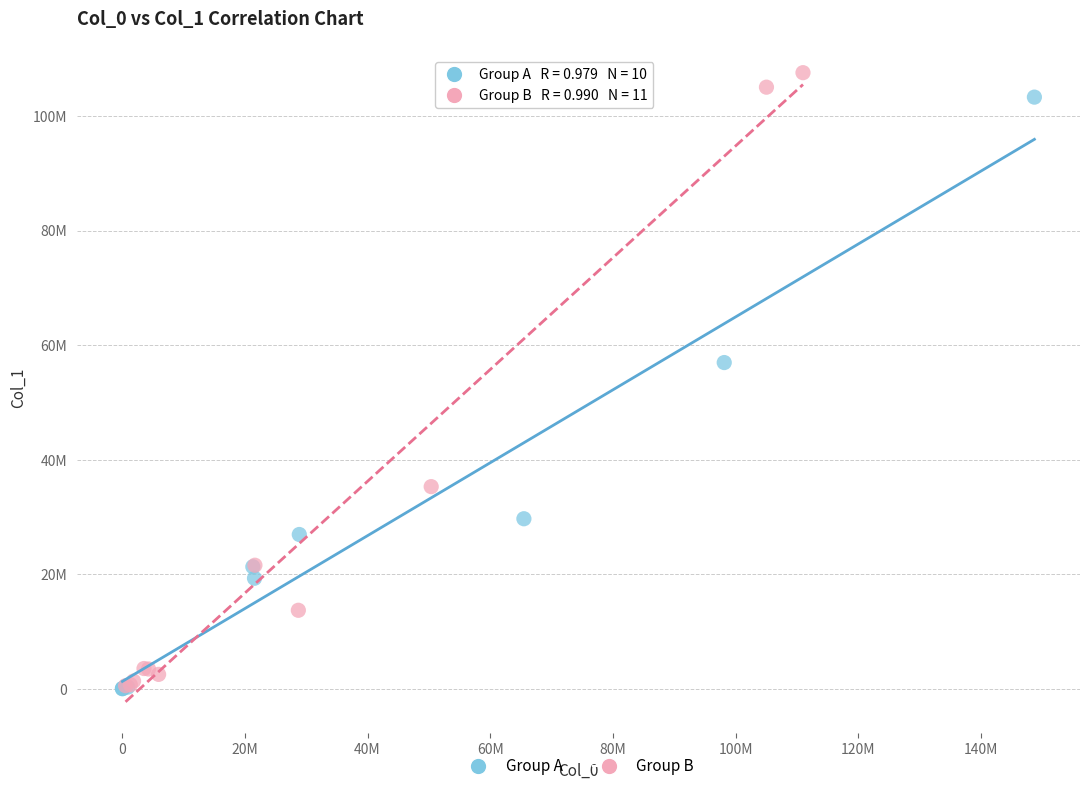

What are all the series names shown in the legend?

Group A, Group B